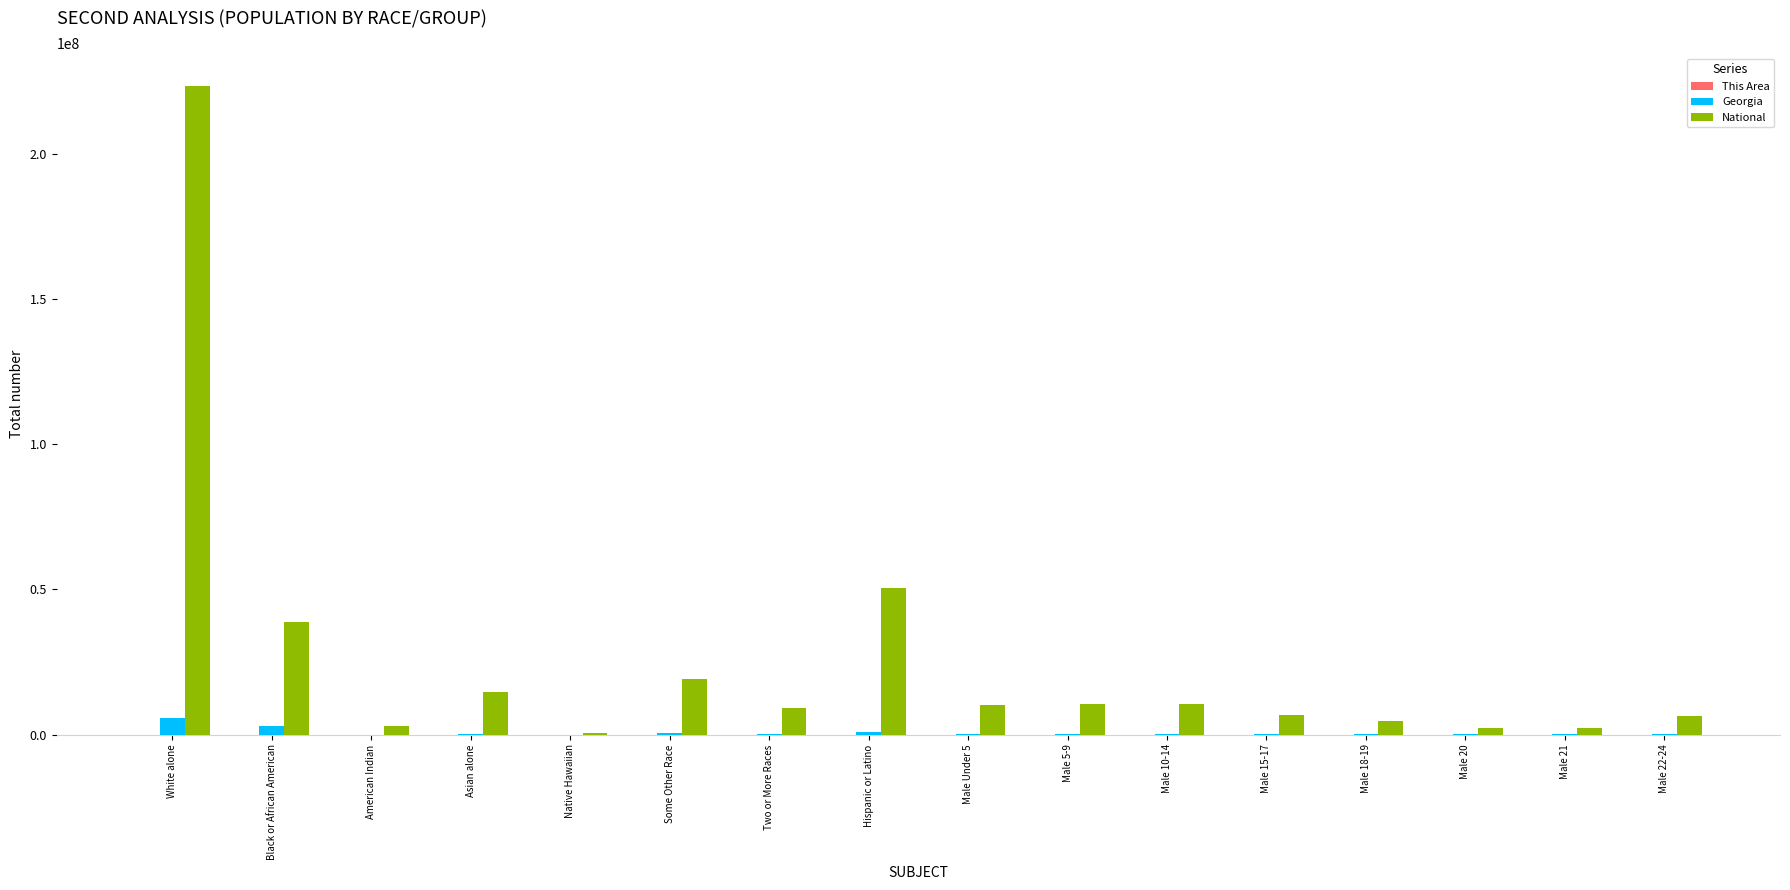

Count the number of categories in the chart.

16